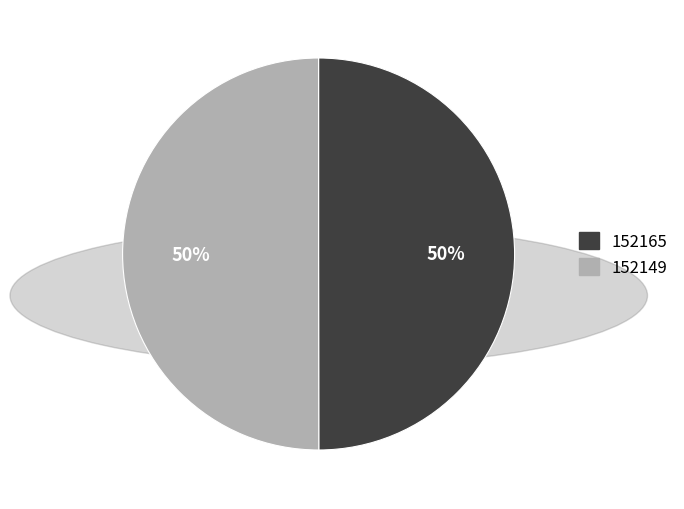

To the nearest percent, what is the difference between the 152149 and 152165 slice percentages?

0%